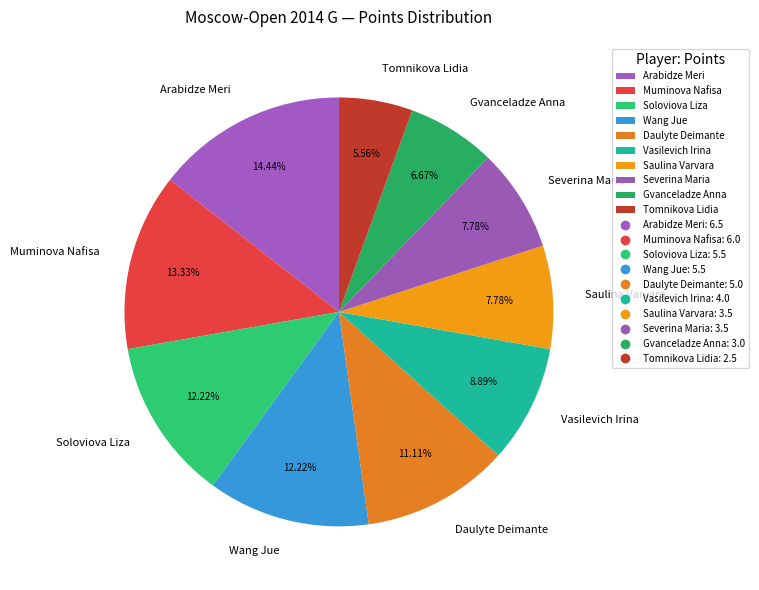

Between Wang Jue and Muminova Nafisa, which is larger?

Muminova Nafisa